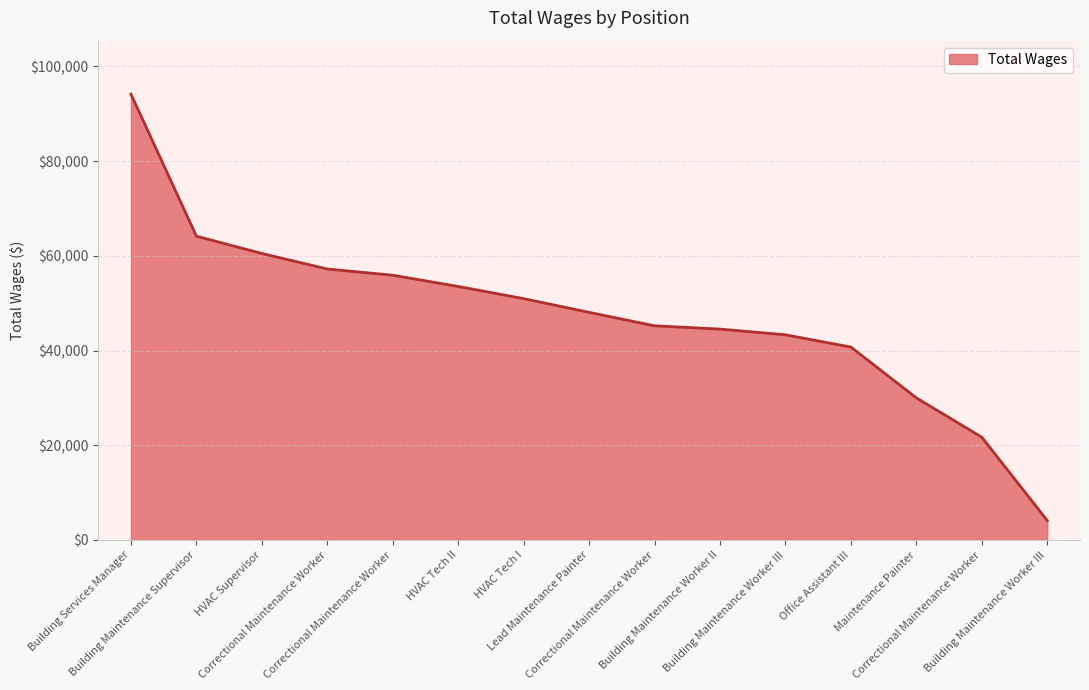

What is the greatest value displayed?

94128